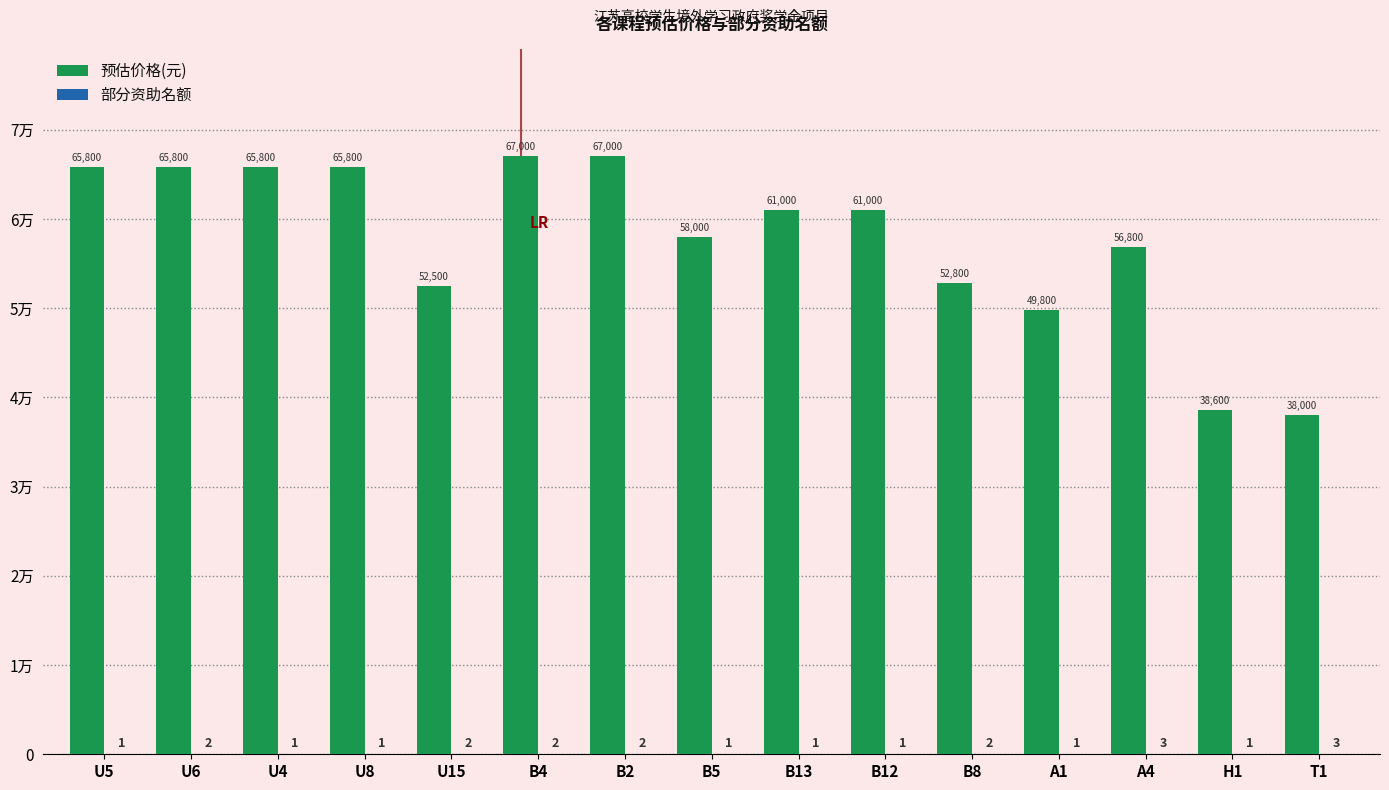

At which label is 部分资助名额 closest to 2?

U6